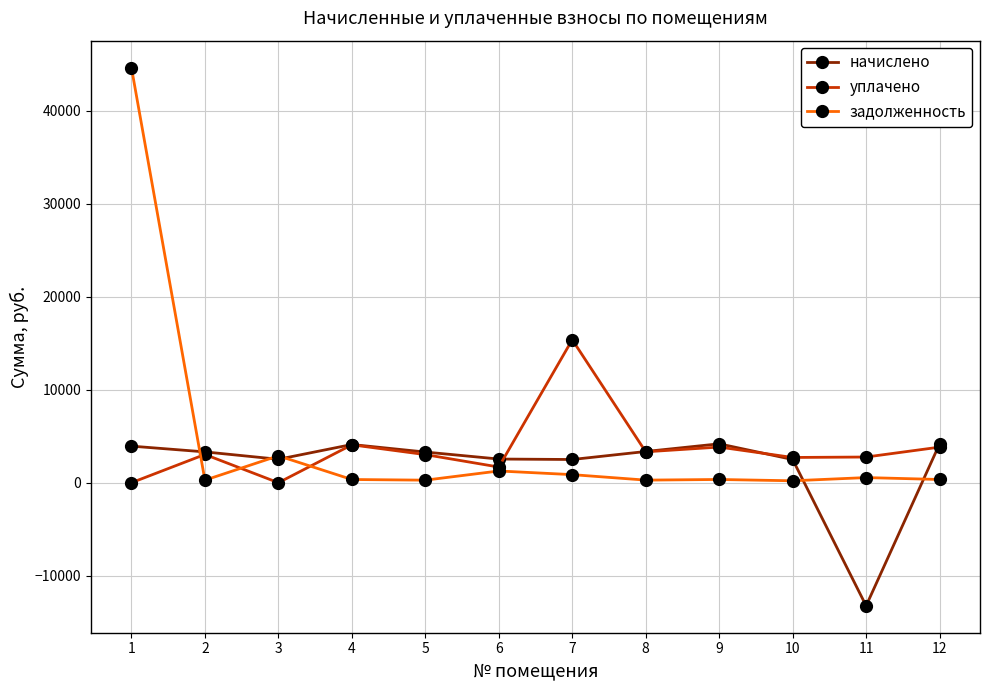

In уплачено, how many points are higher than both neighbors (excluding endpoints)?

4